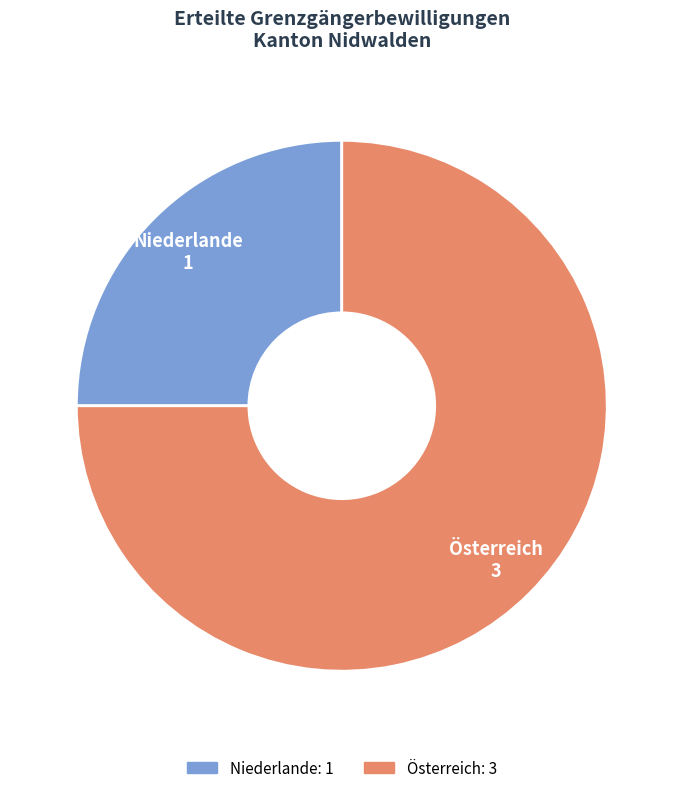

Do Österreich and Niederlande together represent more than half of the pie?

Yes